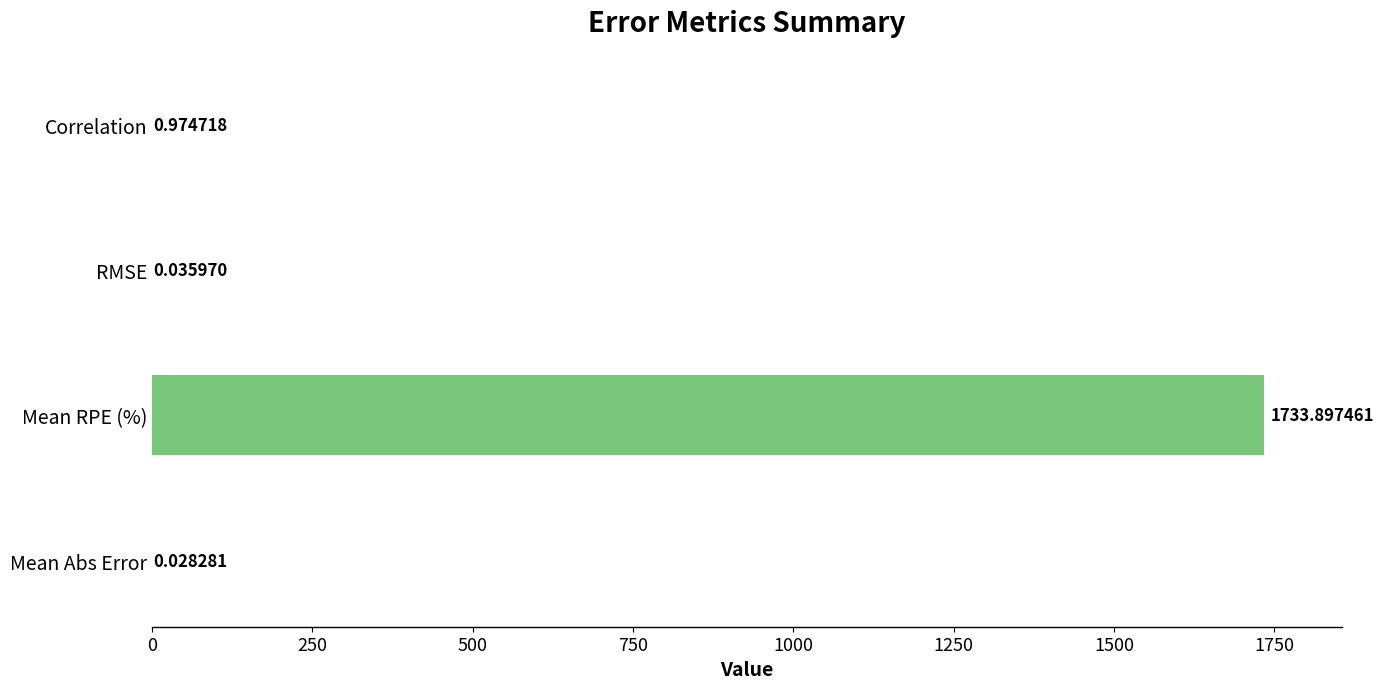

Between Correlation and RMSE, which is larger?

Correlation